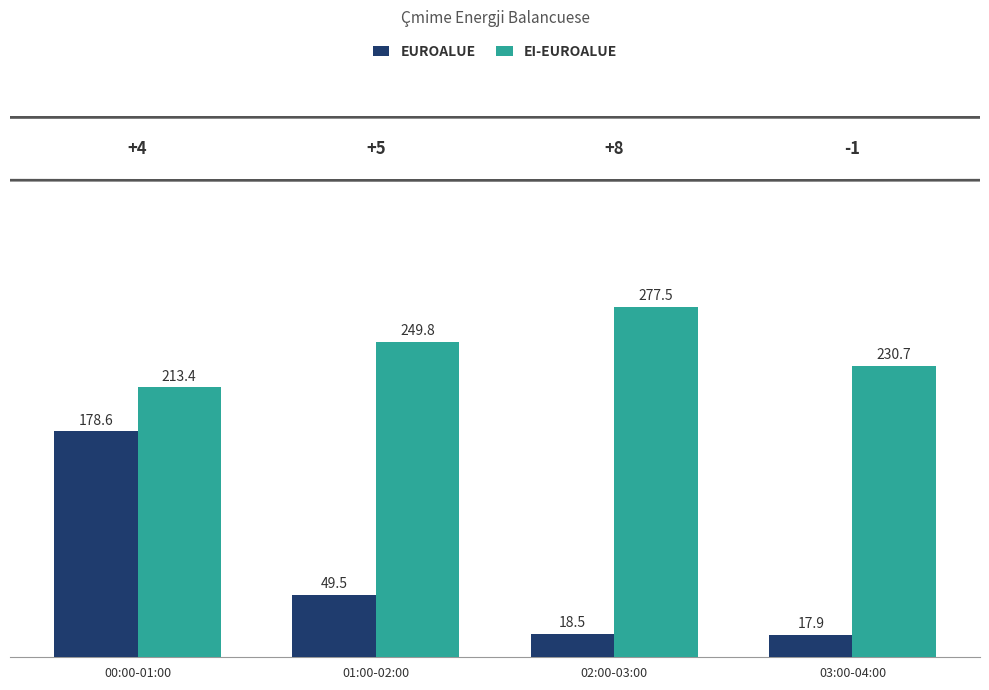

What value does the EUROALUE series have at 03:00-04:00?

17.9